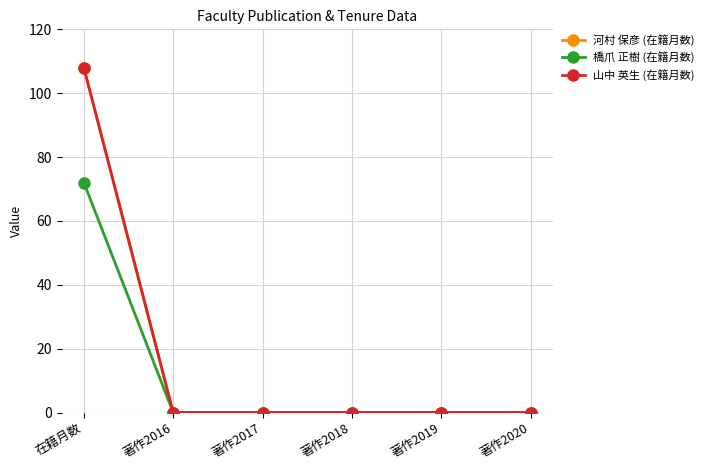

What is the label of the 5th point from the right?

著作2016